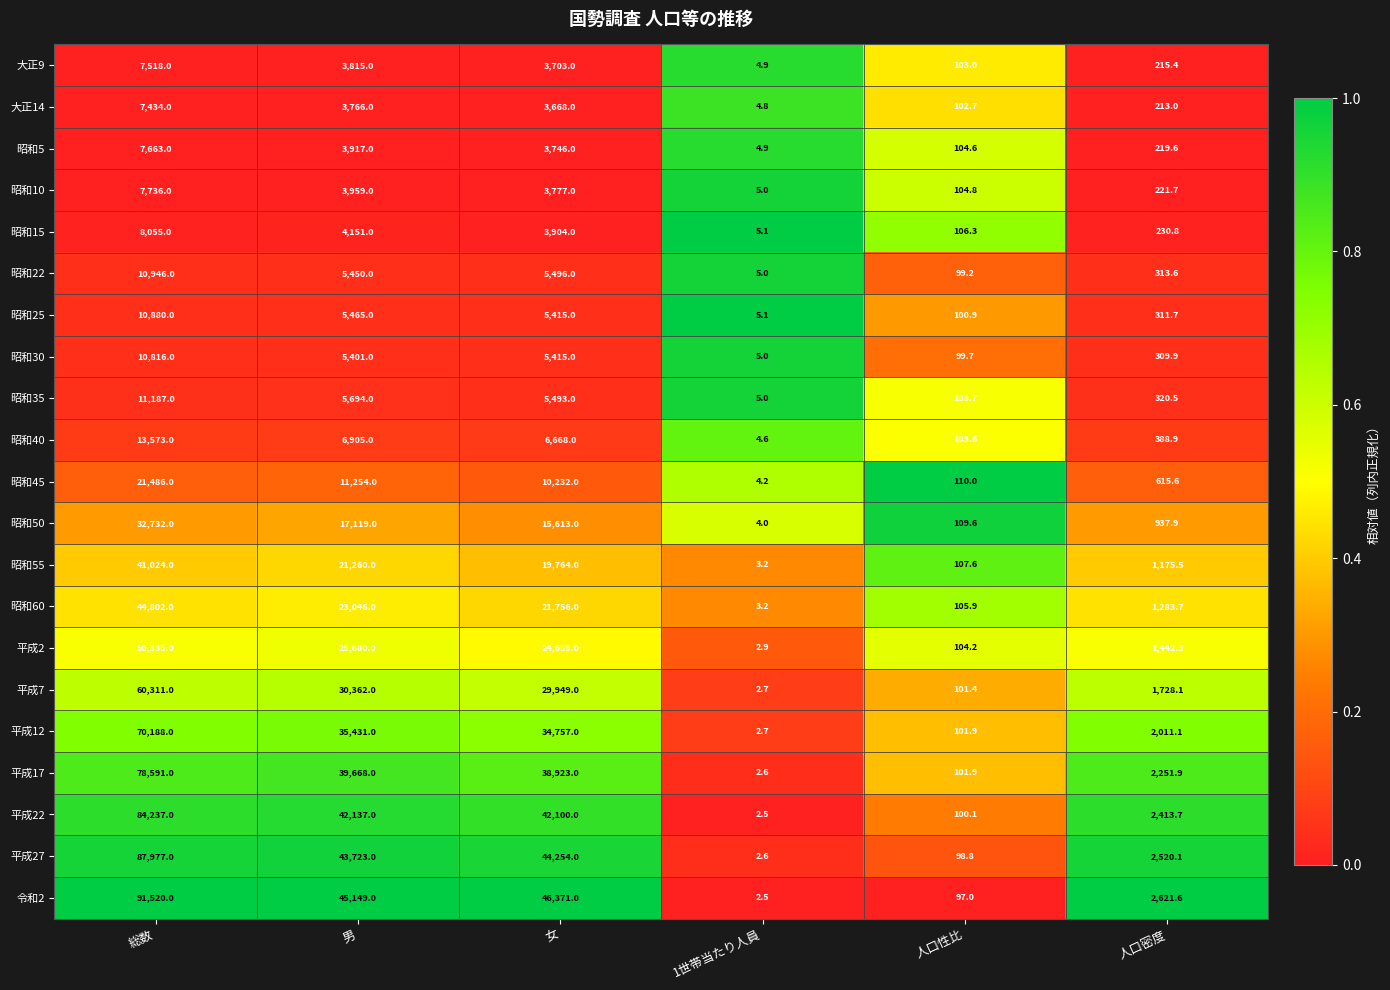

List the series in order of their peak value, highest first.

令和2, 平成27, 平成22, 平成17, 平成12, 平成7, 平成2, 昭和60, 昭和55, 昭和50, 昭和45, 昭和40, 昭和35, 昭和22, 昭和25, 昭和30, 昭和15, 昭和10, 昭和5, 大正9, 大正14